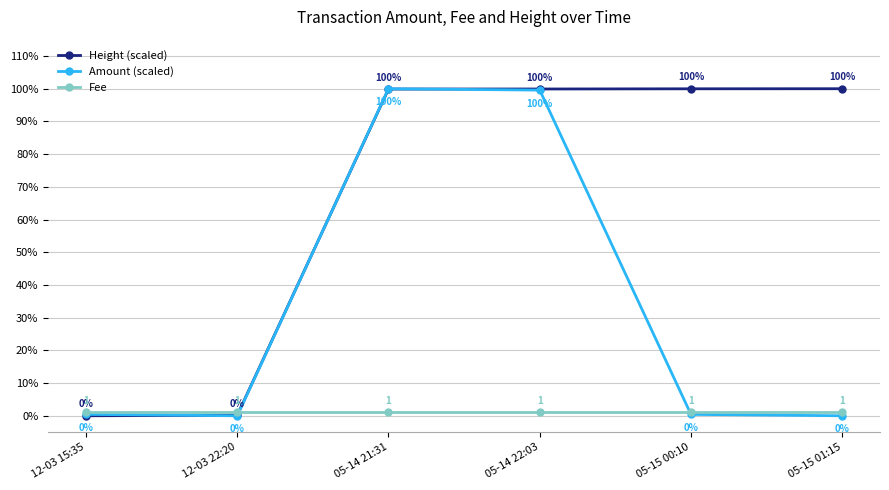

The value of Amount (scaled) at 05-15 01:15 is 0.0. True or false?

True